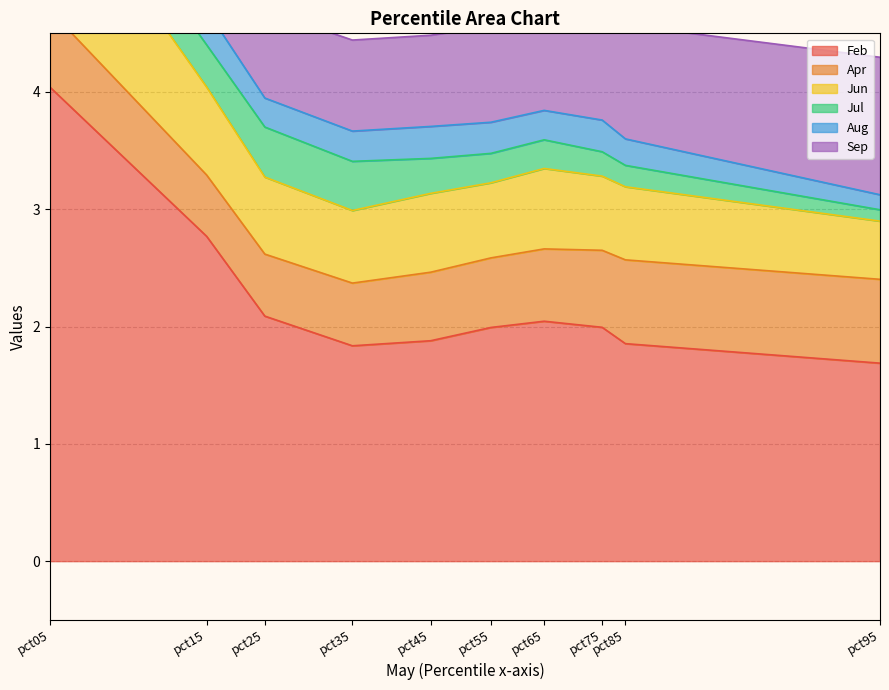

Rank the series at pct65 from highest to lowest value.

Feb, Sep, Jun, Apr, Aug, Jul